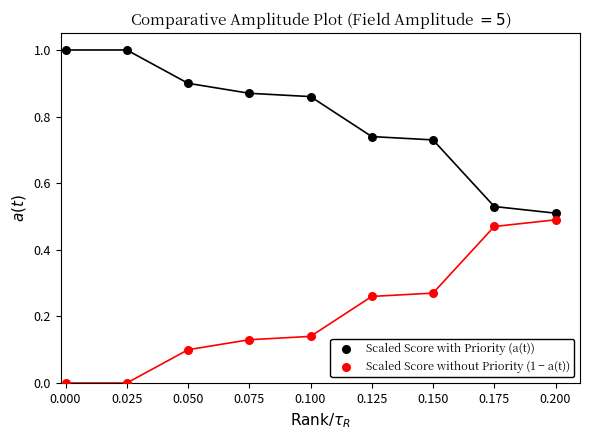

Which series contains the highest Y value?

Scaled Score with Priority (a(t))